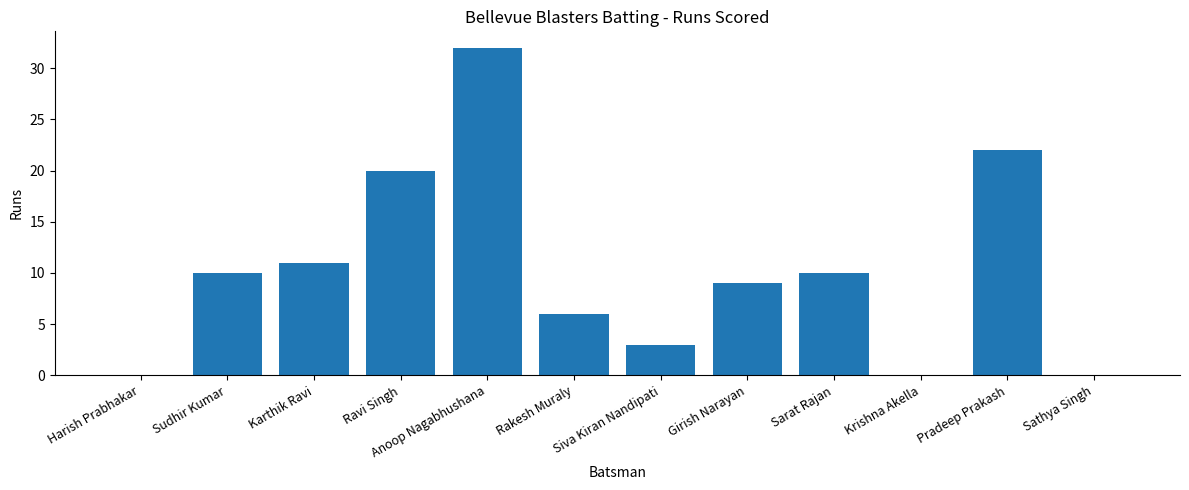

What is the sum of the values at Sathya Singh and Sudhir Kumar?

10